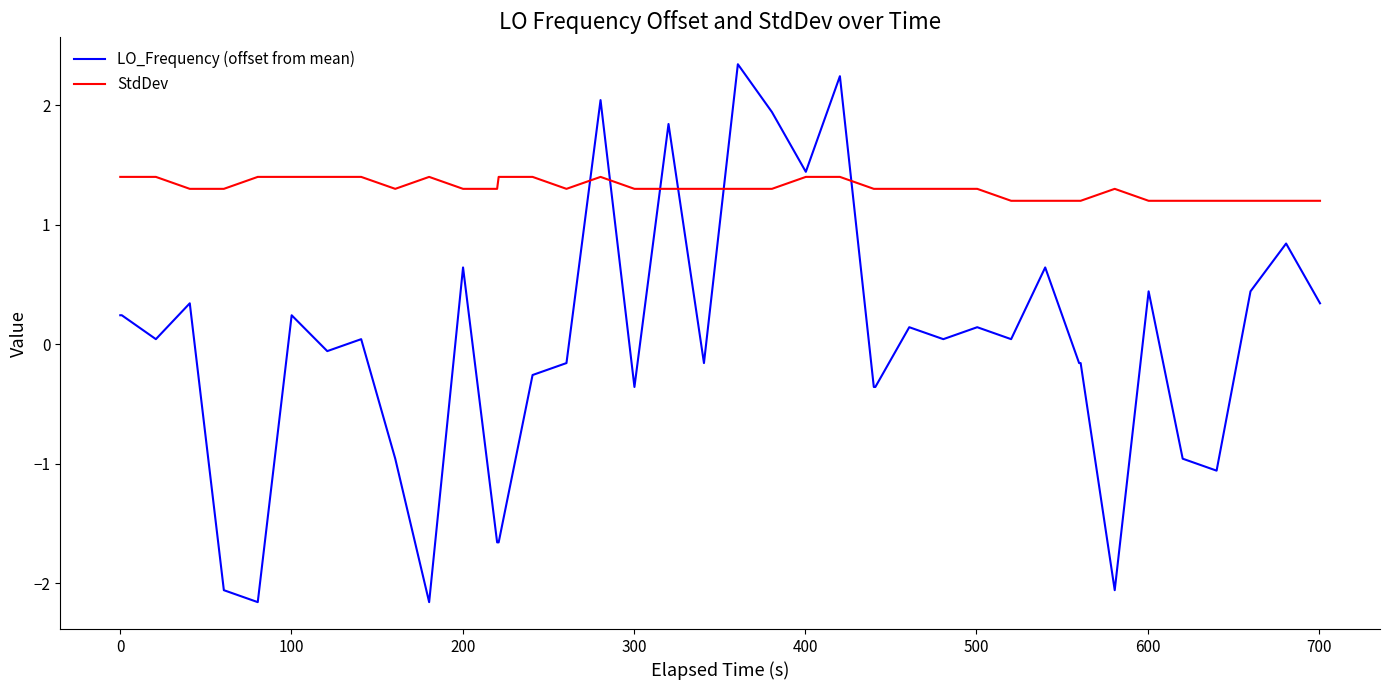

What is the average value of the StdDev series?

1.3